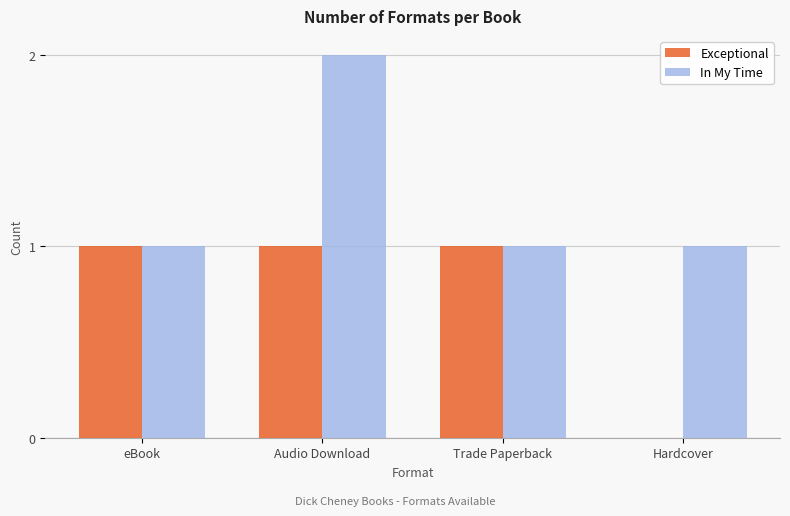

At which category does the chart reach its peak across all series?

Audio Download